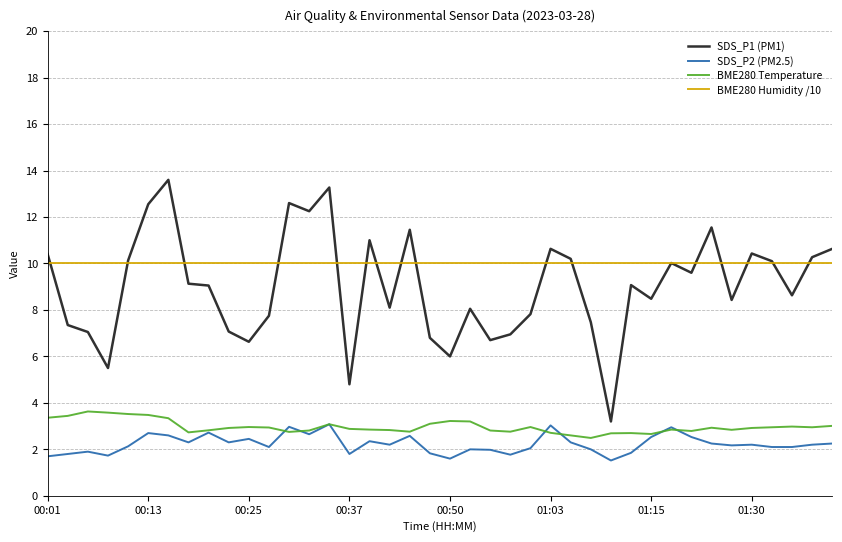

Which series has the largest range (max minus min)?

SDS_P1 (PM1)